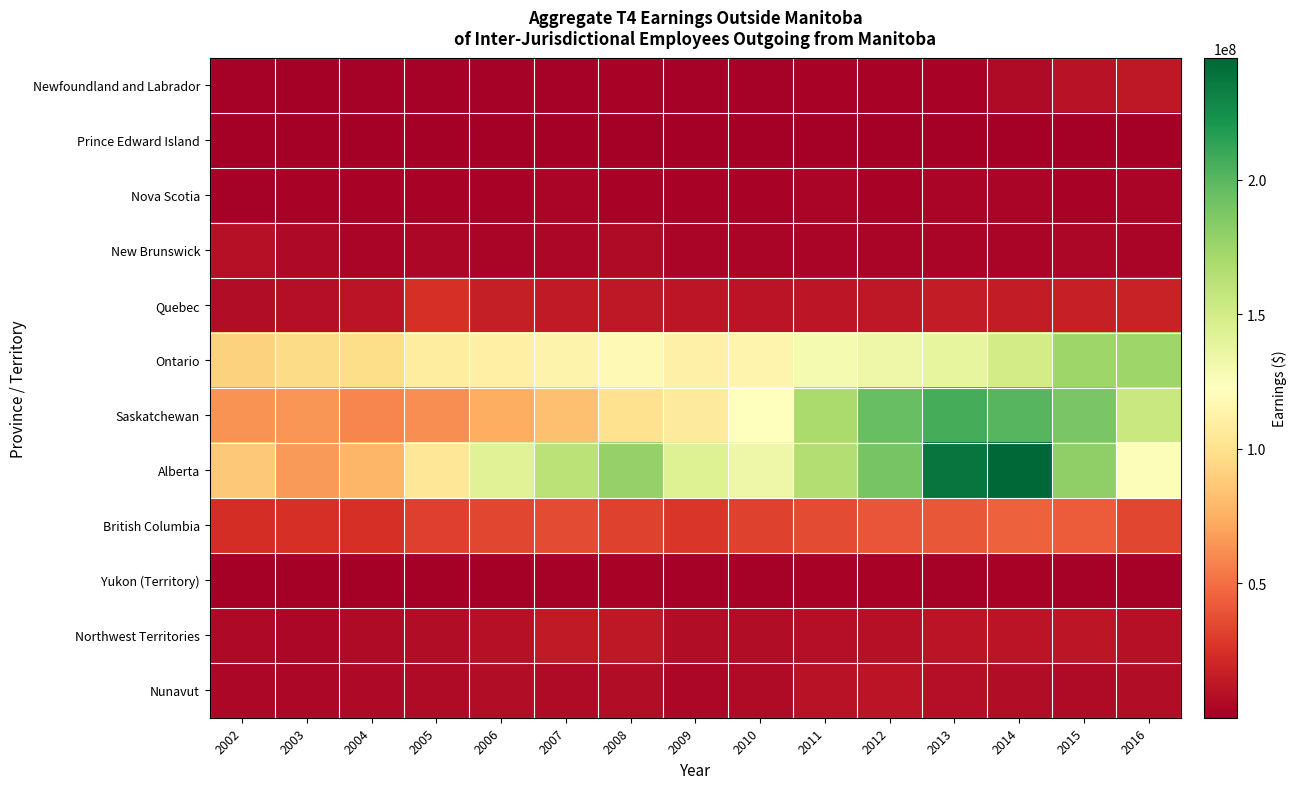

How many distinct data groups are displayed?

12